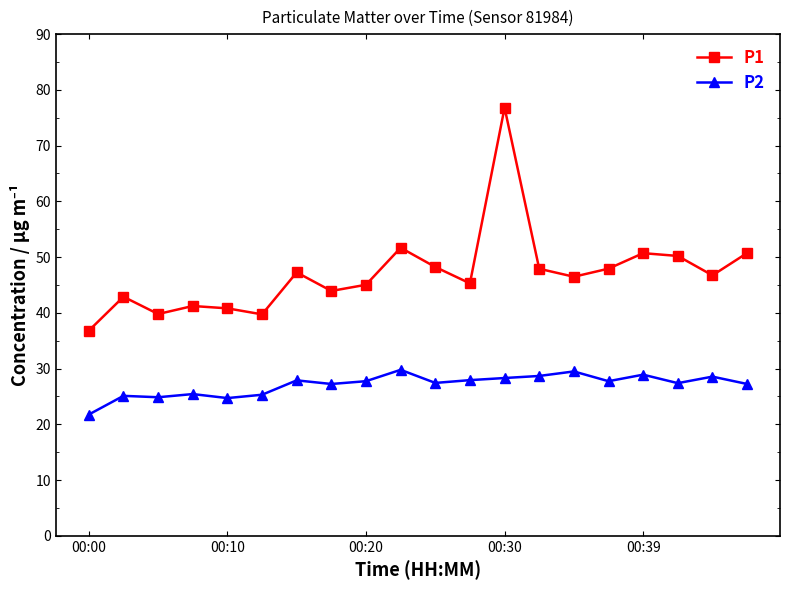

True or false: P1 has more than 0 interior local peaks.

True